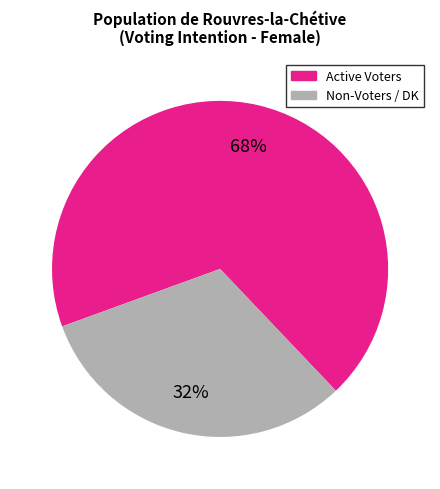

To the nearest percent, what is the average slice percentage?

50%